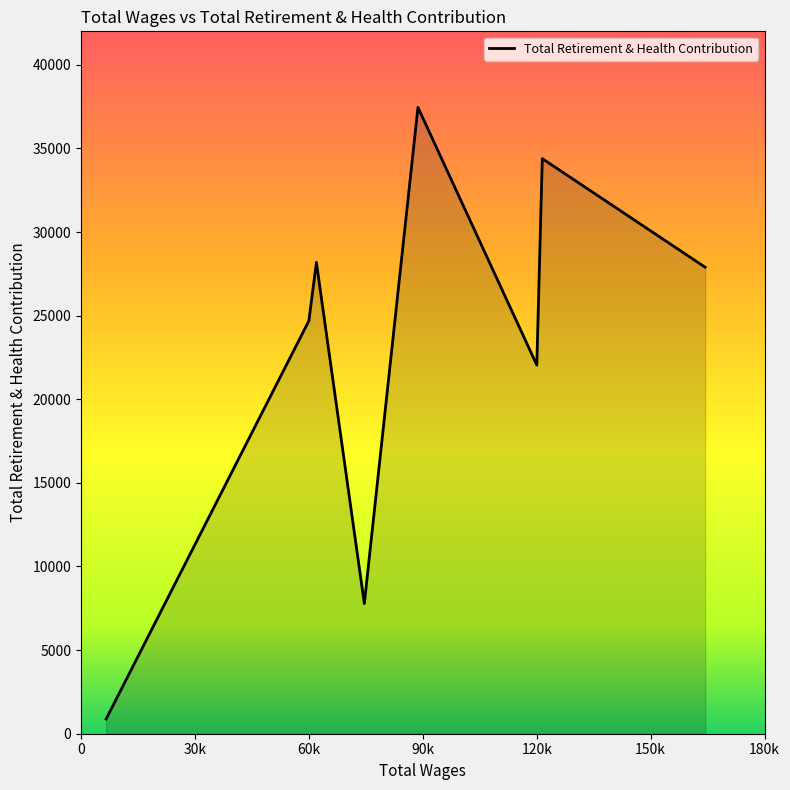

What is the maximum value shown in the chart?

37452